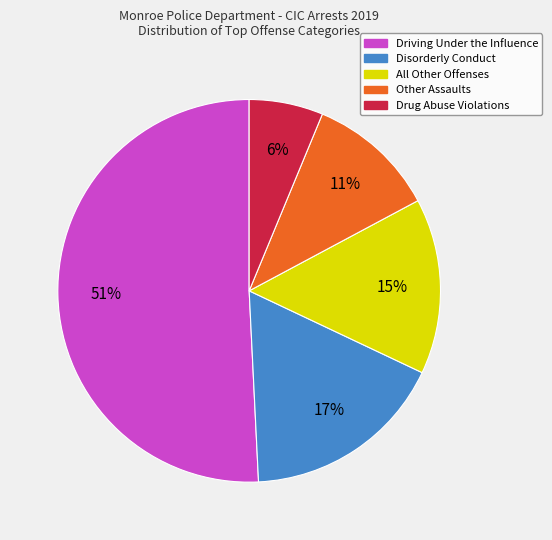

True or false: Disorderly Conduct accounts for 17% of the total.

True